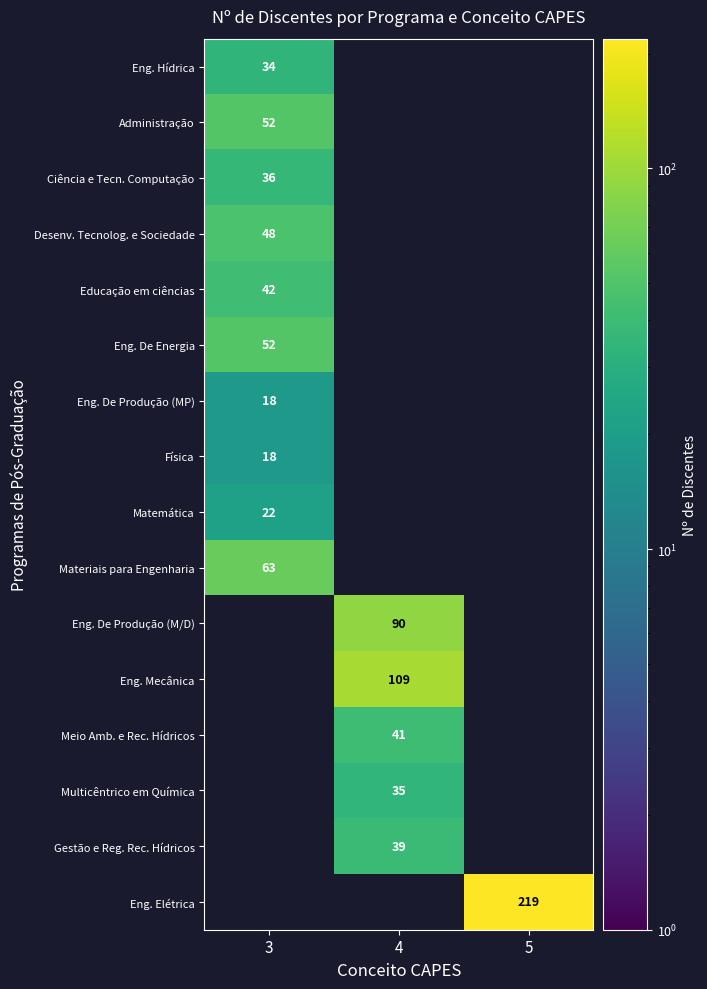

True or false: Matemática has a value of 22 at 3.

True